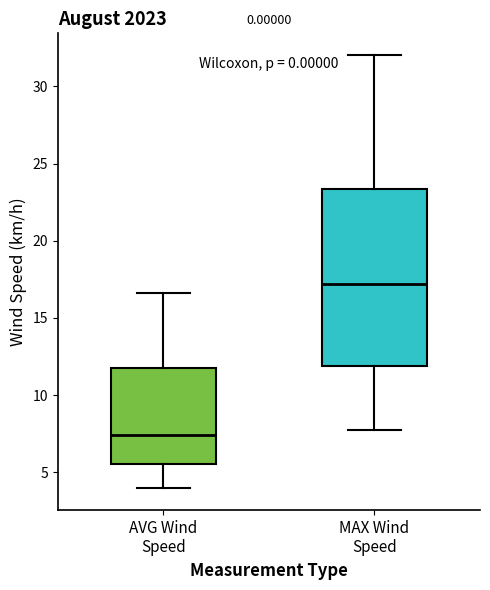

Comparing the boxes themselves (not the whiskers), which one is the tallest?

MAX Wind Speed